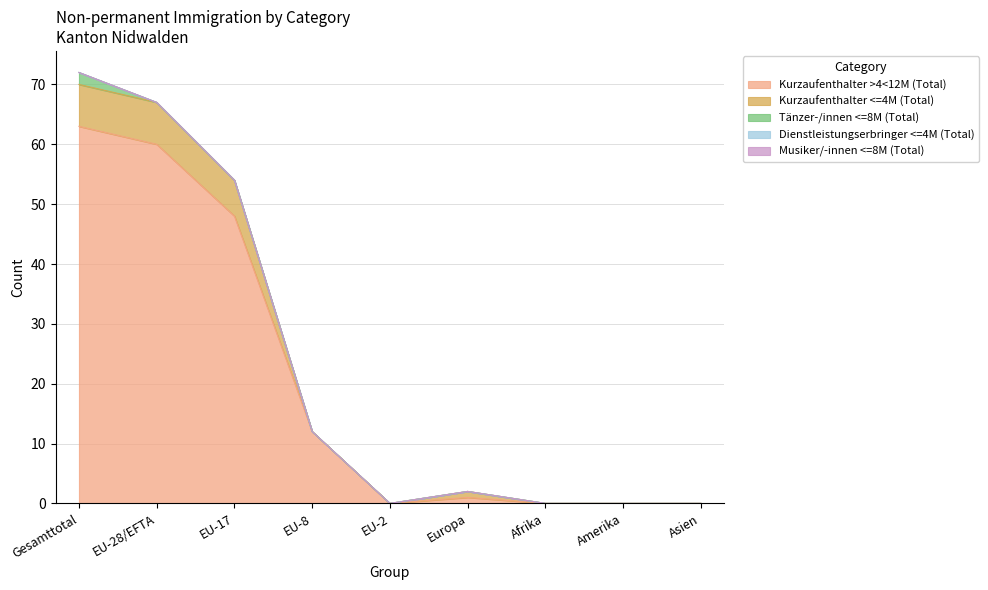

The Musiker/-innen <=8M (Total) series shows 0 at Afrika. True or false?

True